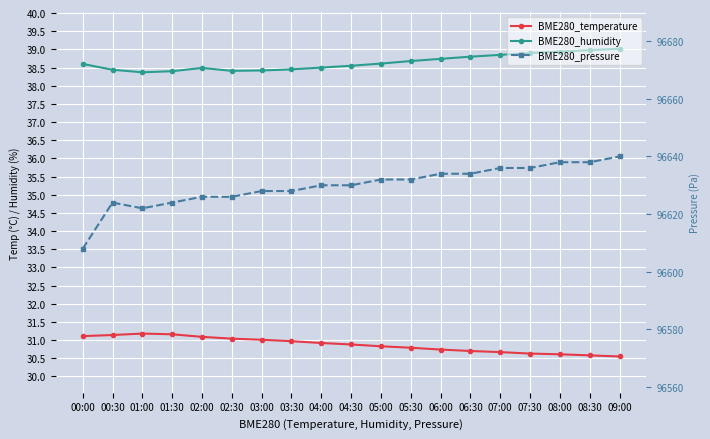

What is the maximum value shown in the chart?

96640.0